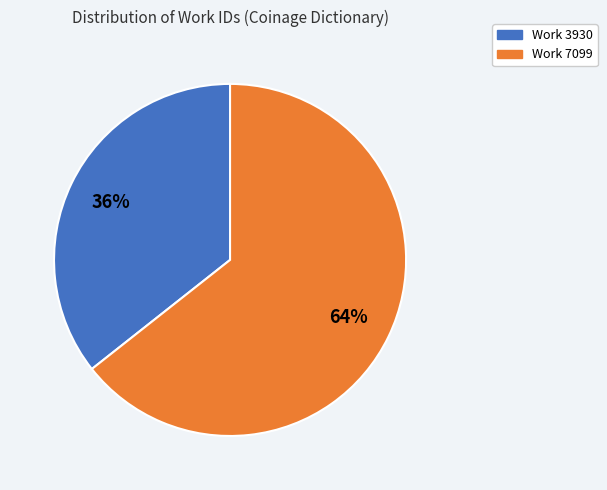

Do Work 7099 and Work 3930 together represent more than half of the pie?

Yes